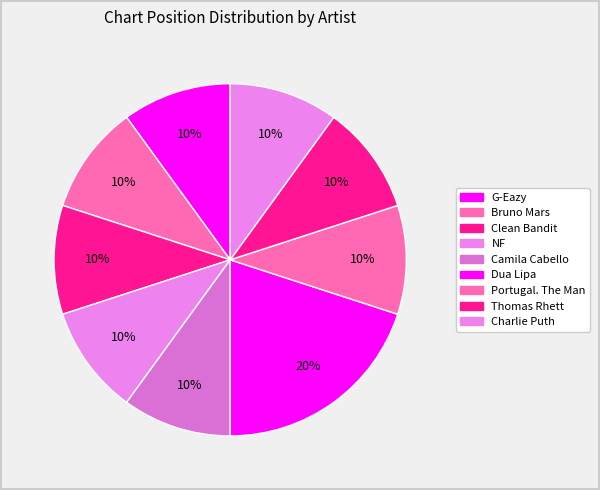

To the nearest percent, what is the average slice percentage?

11%